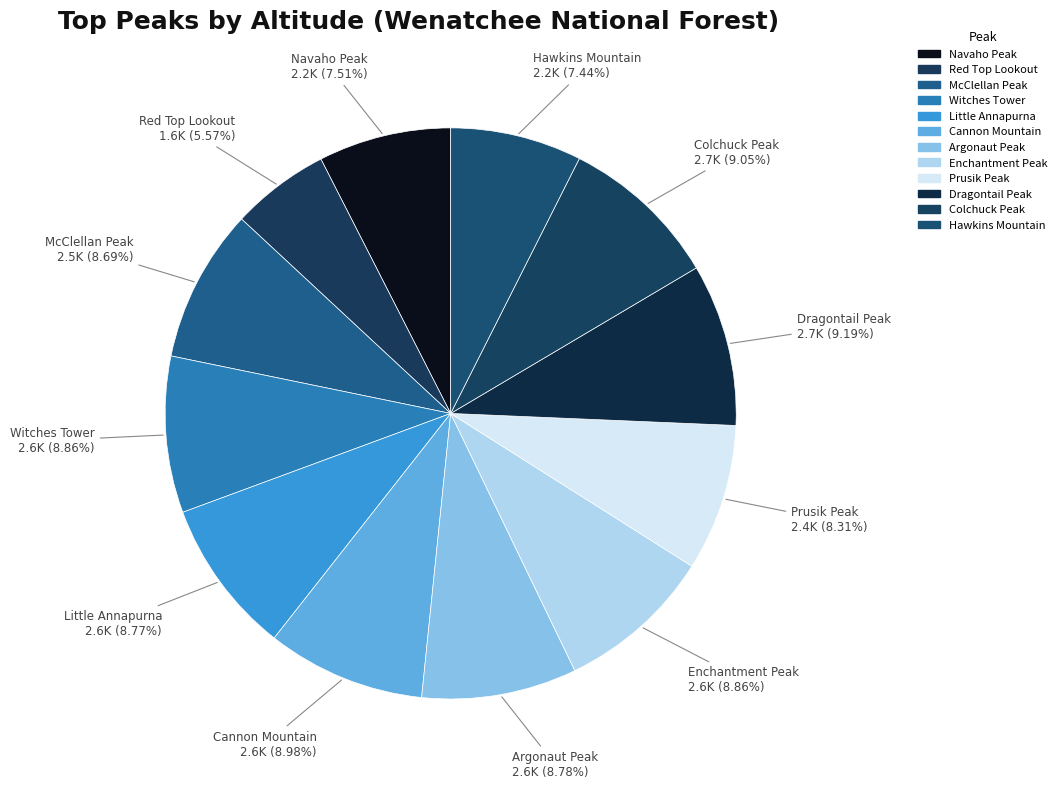

Is it true that Witches Tower is 9% of the pie?

True